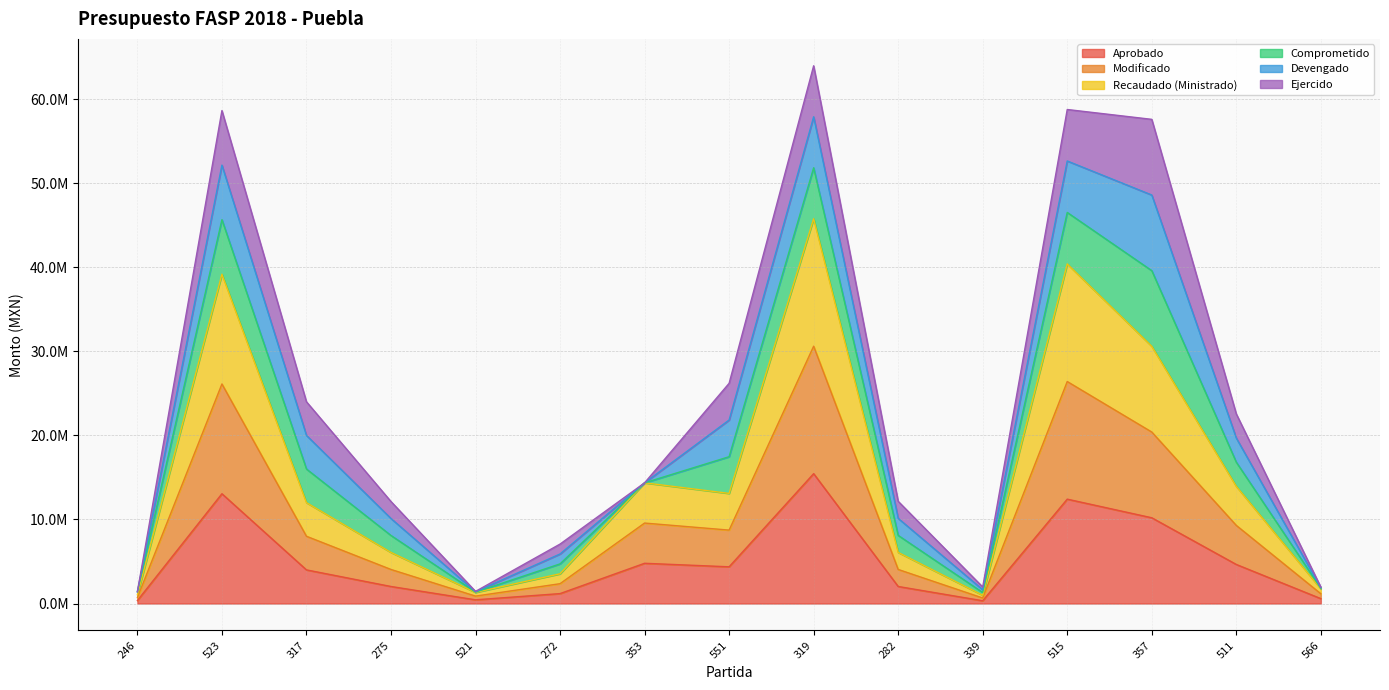

Does the chart display data point markers on the line(s)?

No